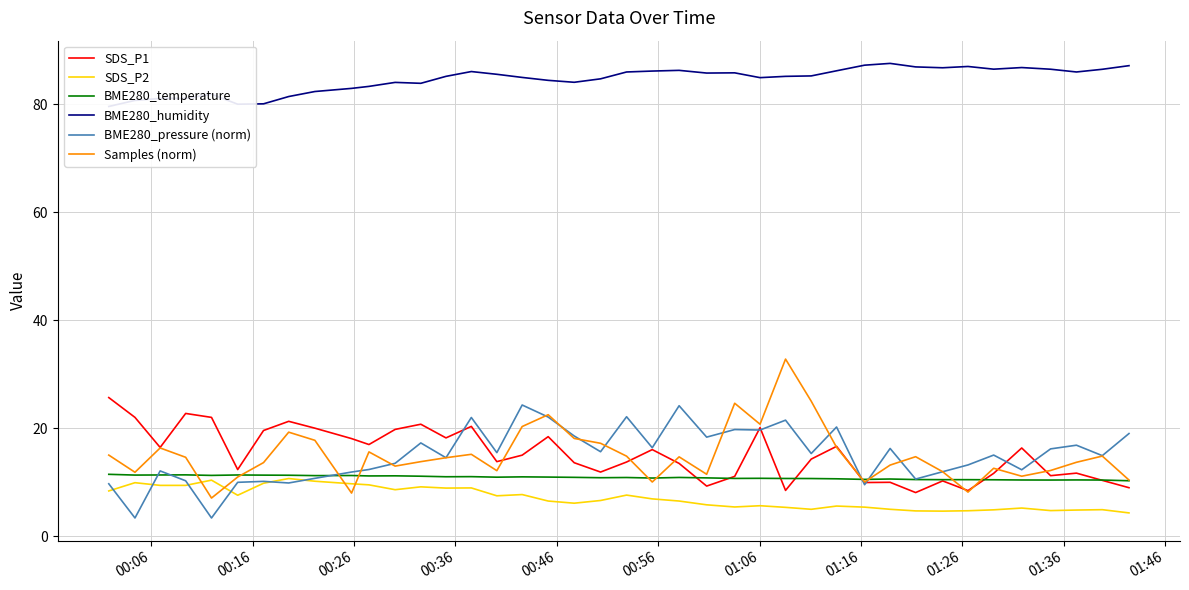

What is the difference between the second highest and second lowest values in the SDS_P2 series?

5.7